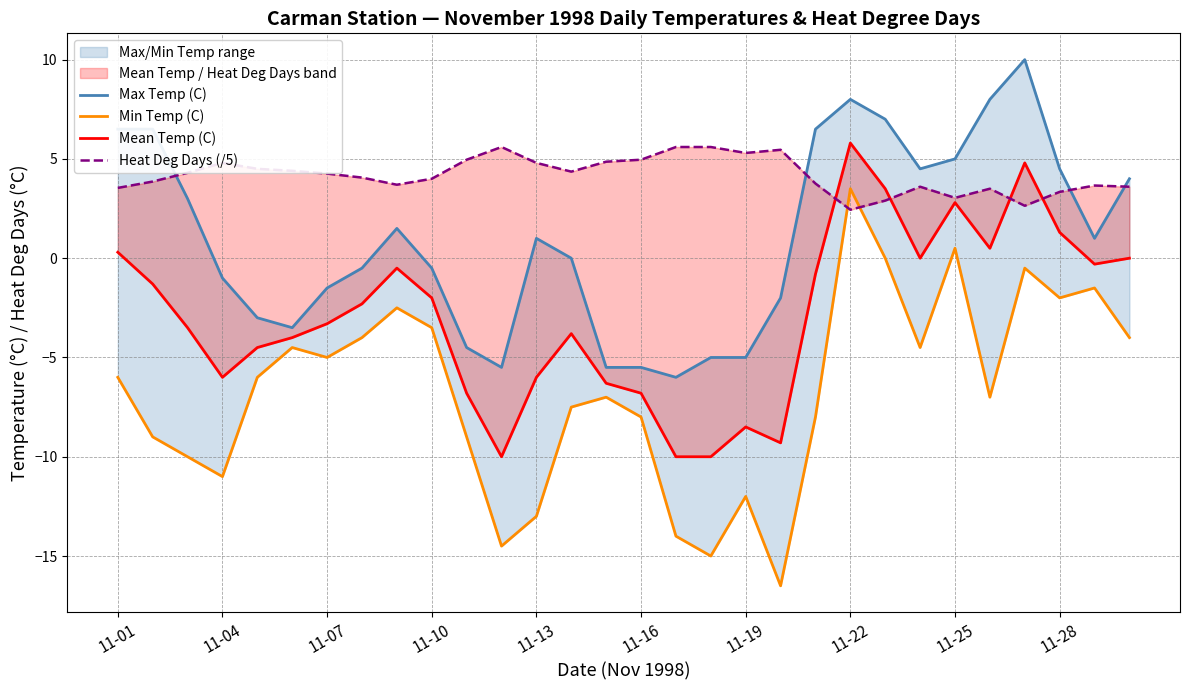

How many data points does each series have?

30